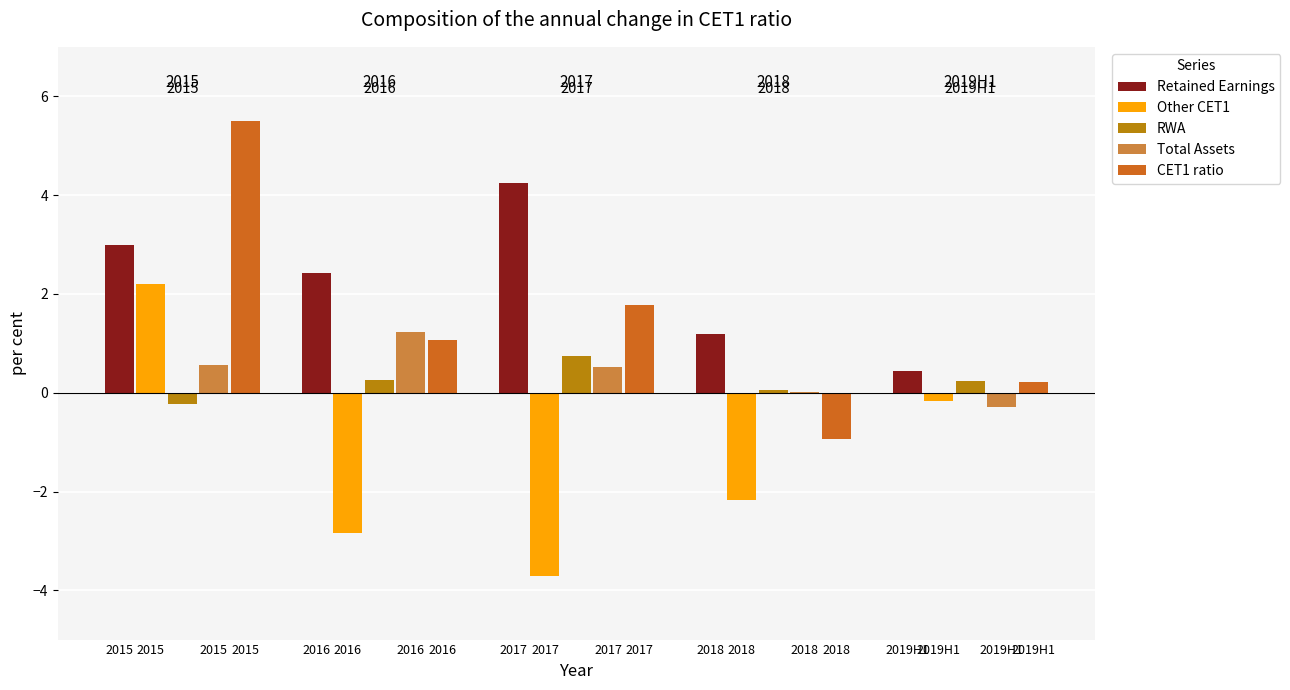

Which series has the largest total across all categories?

Retained Earnings